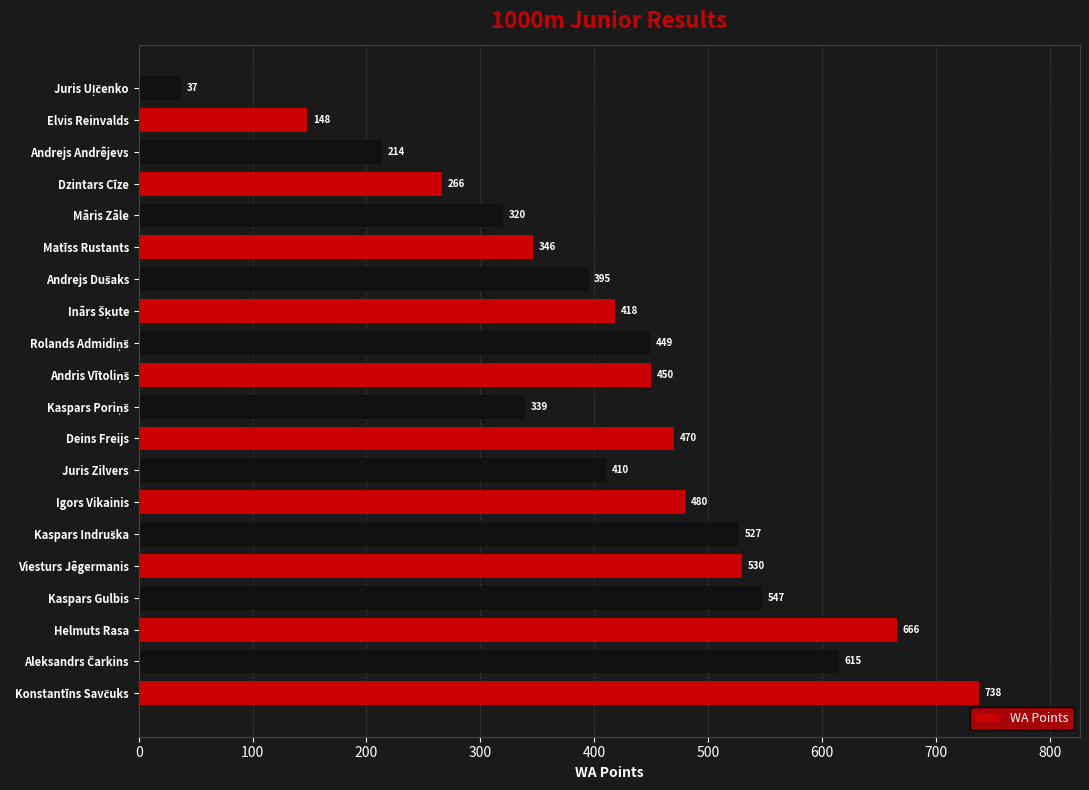

What is the approximate value at Helmuts Rasa?

666